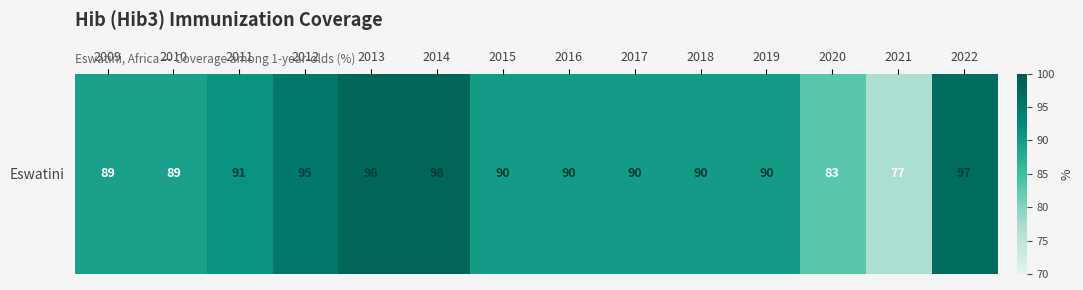

Count the number of data series in this chart.

1